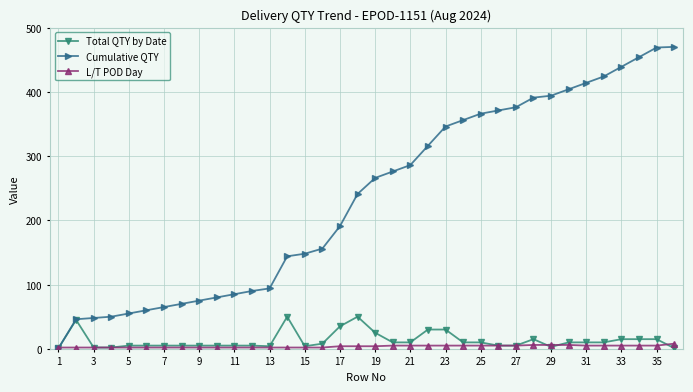

Is this an area chart (filled region under the line)?

No